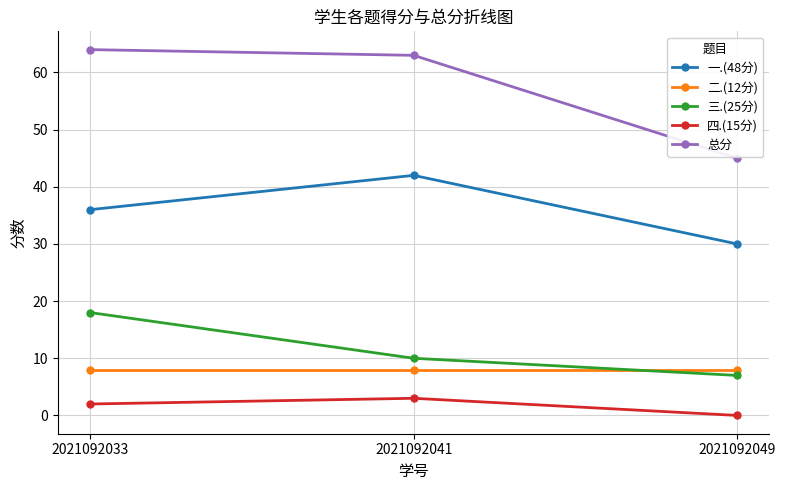

What are all the series names shown in the legend?

一.(48分), 二.(12分), 三.(25分), 四.(15分), 总分